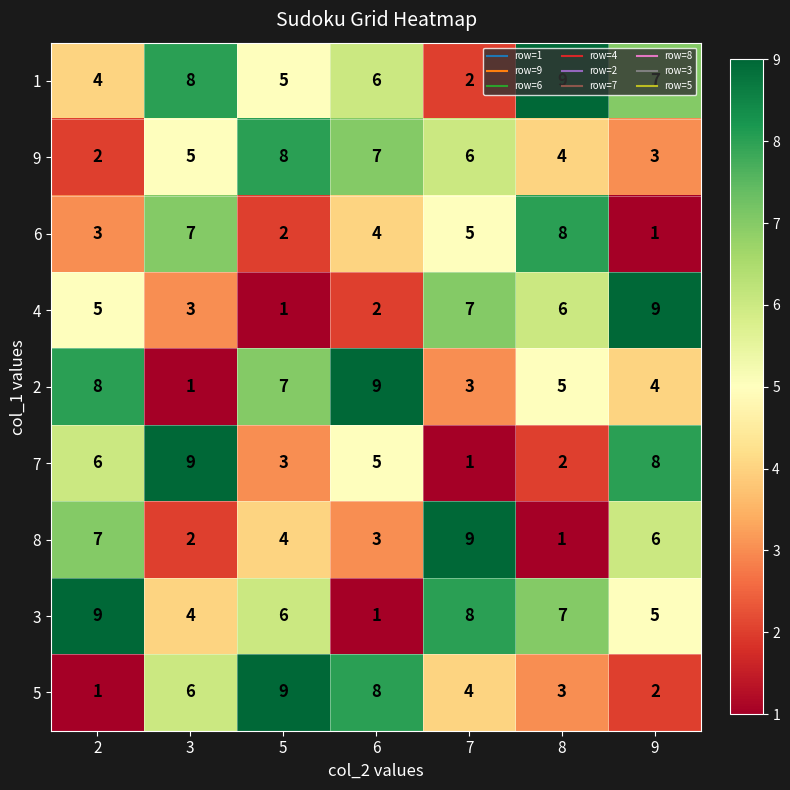

Rank the series at 3 from highest to lowest value.

7, 1, 6, 5, 9, 3, 4, 8, 2